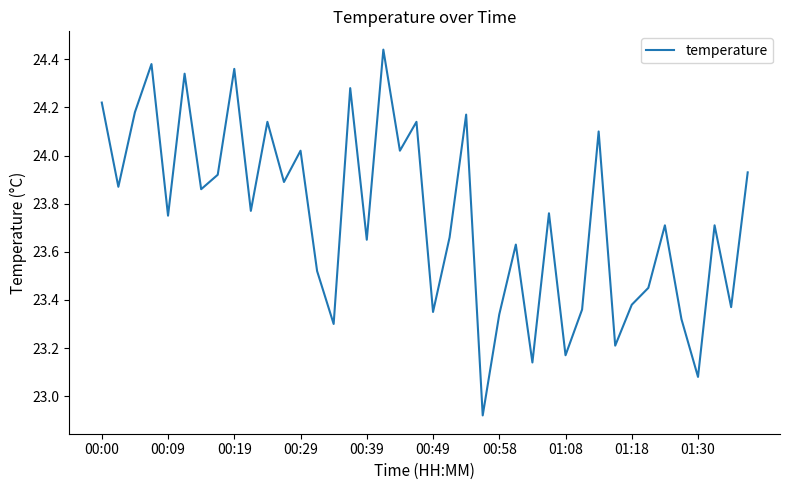

What is the difference between the maximum and minimum values?

1.5